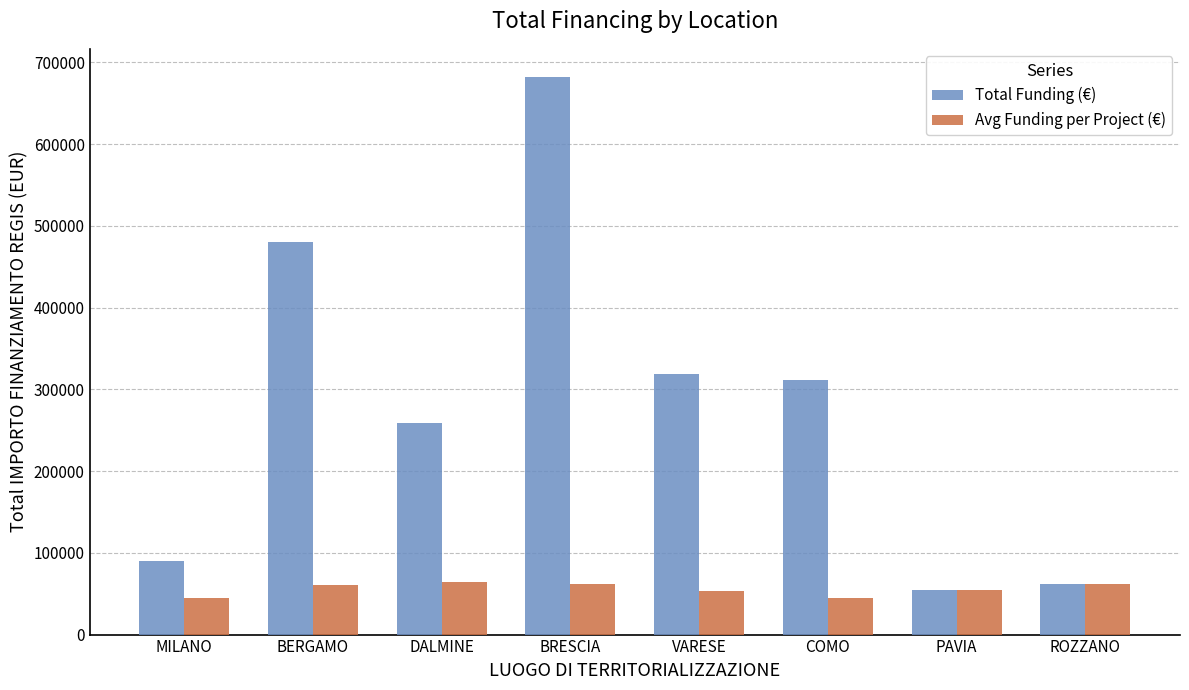

Is it true that Total Funding (€) equals 192334.2 at COMO?

False